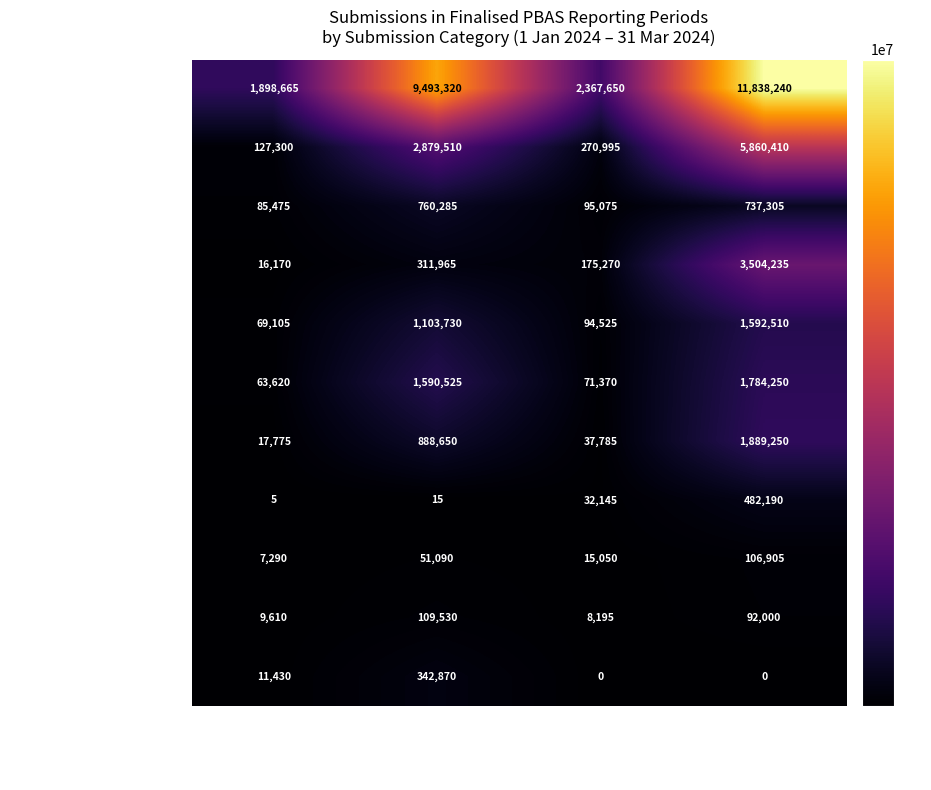

What is the greatest value displayed?

11838240